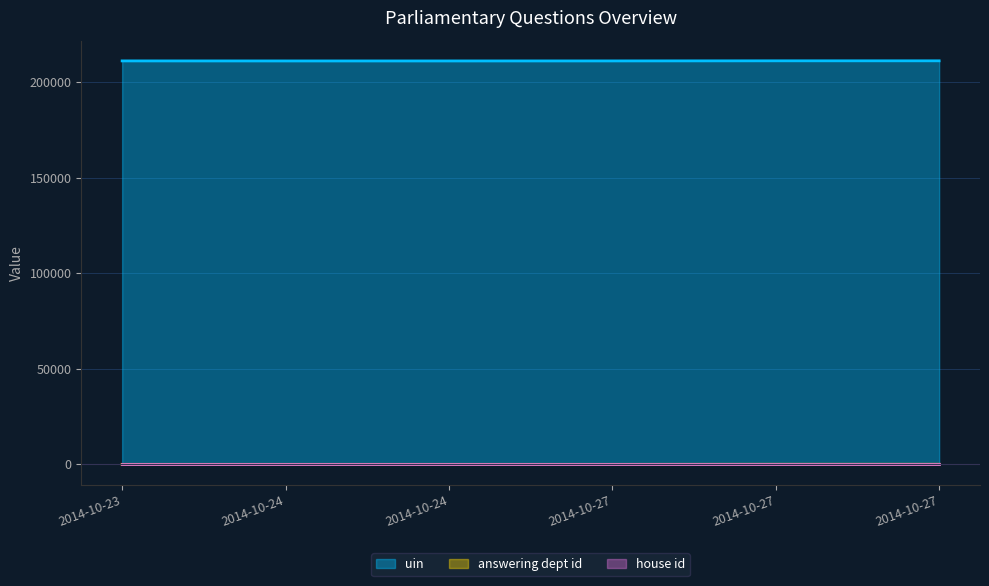

At which label does uin reach its minimum?

2014-10-24